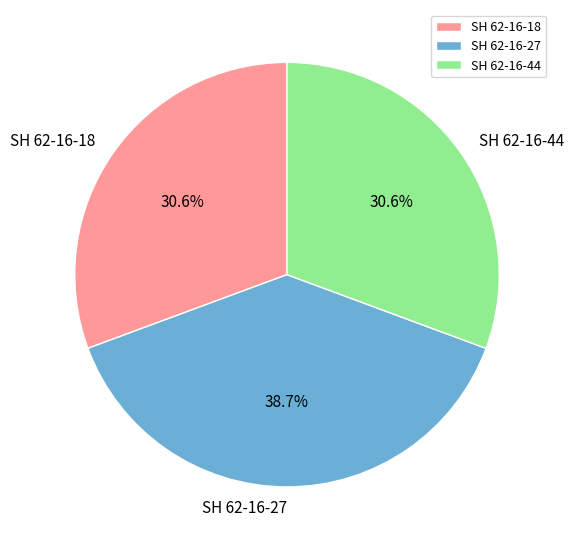

Which slice is the largest?

SH 62-16-27